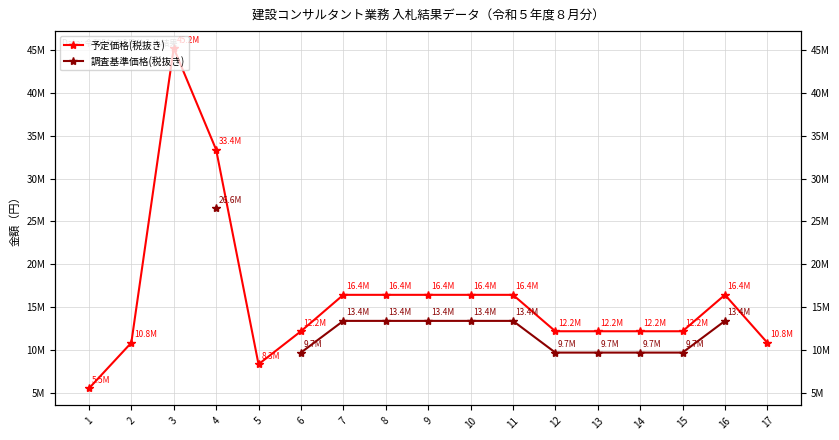

In 予定価格(税抜き), how many points are lower than both neighbors (excluding endpoints)?

1